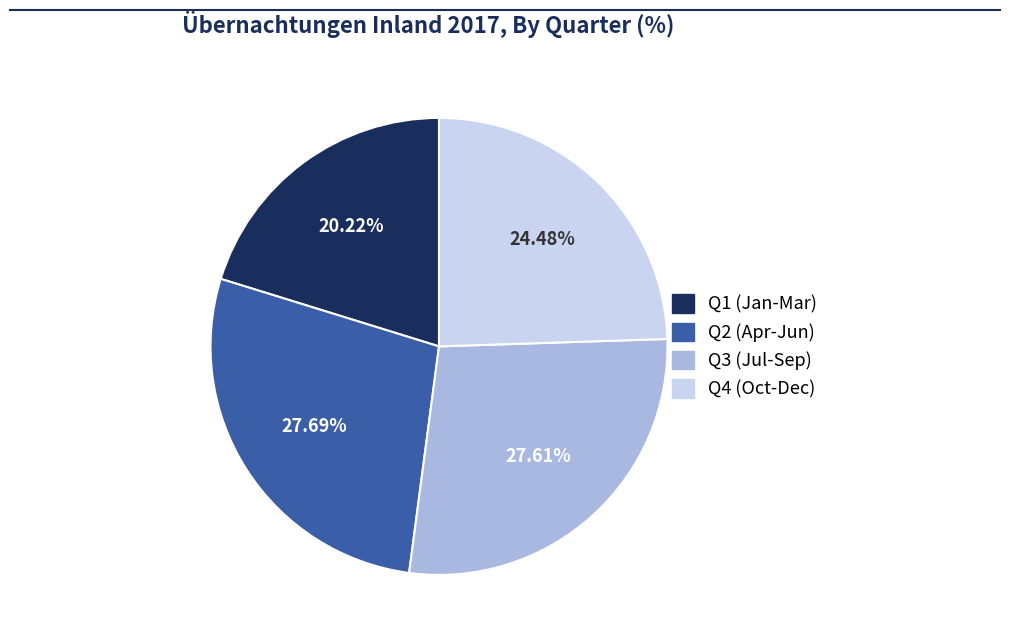

Does any single category account for the majority?

No